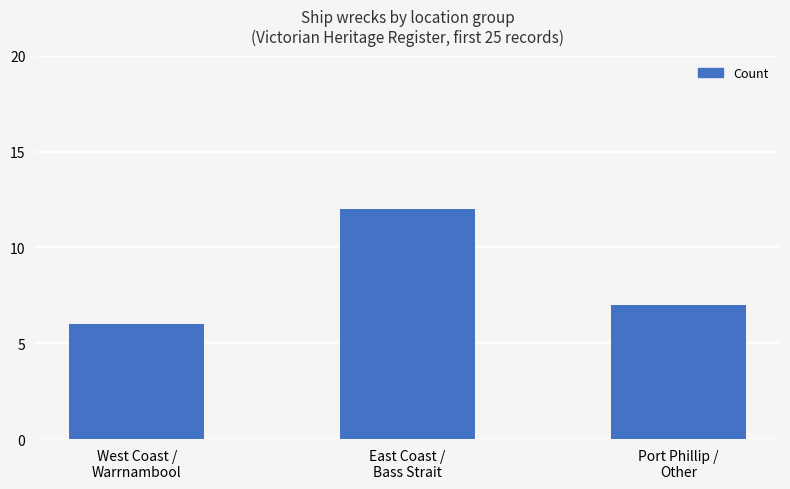

How many data points does each series have?

3